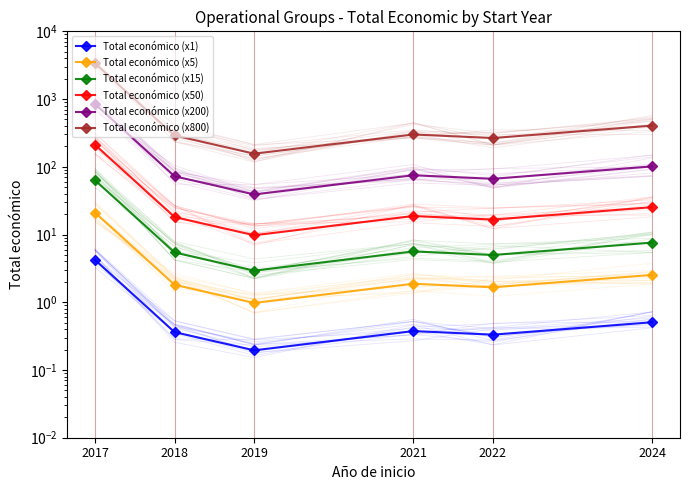

List the labels in order of Total económico (x800) value, smallest first.

2019, 2022, 2018, 2021, 2024, 2017